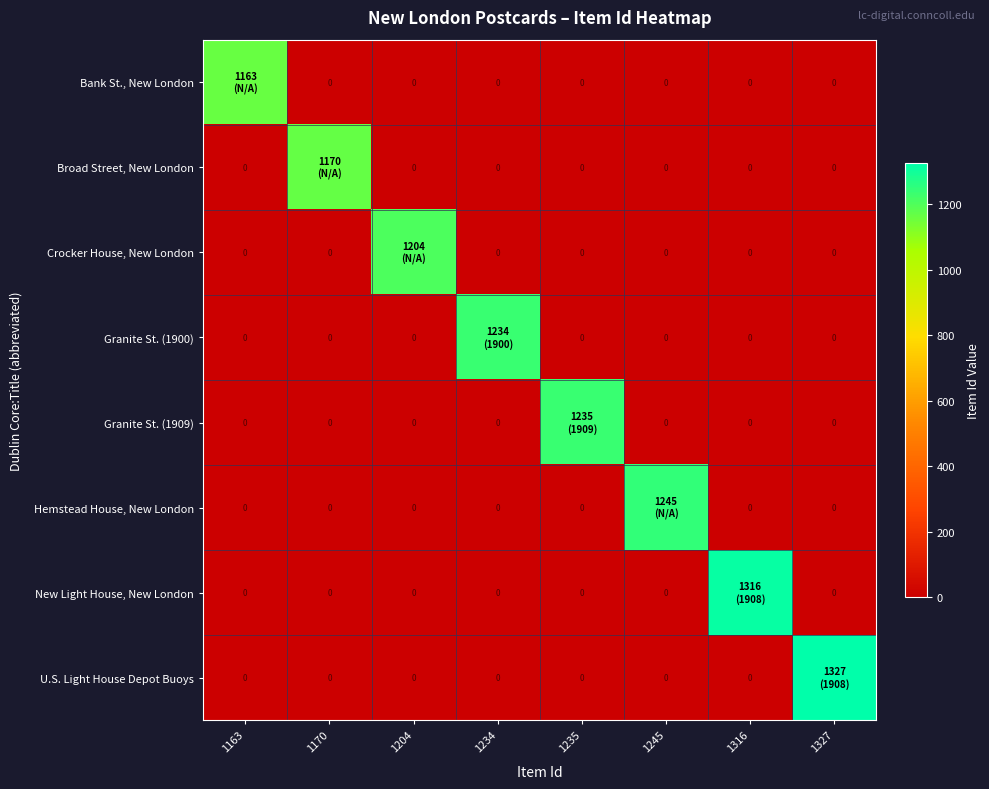

Between 1234 and 1204, which is larger?

1234